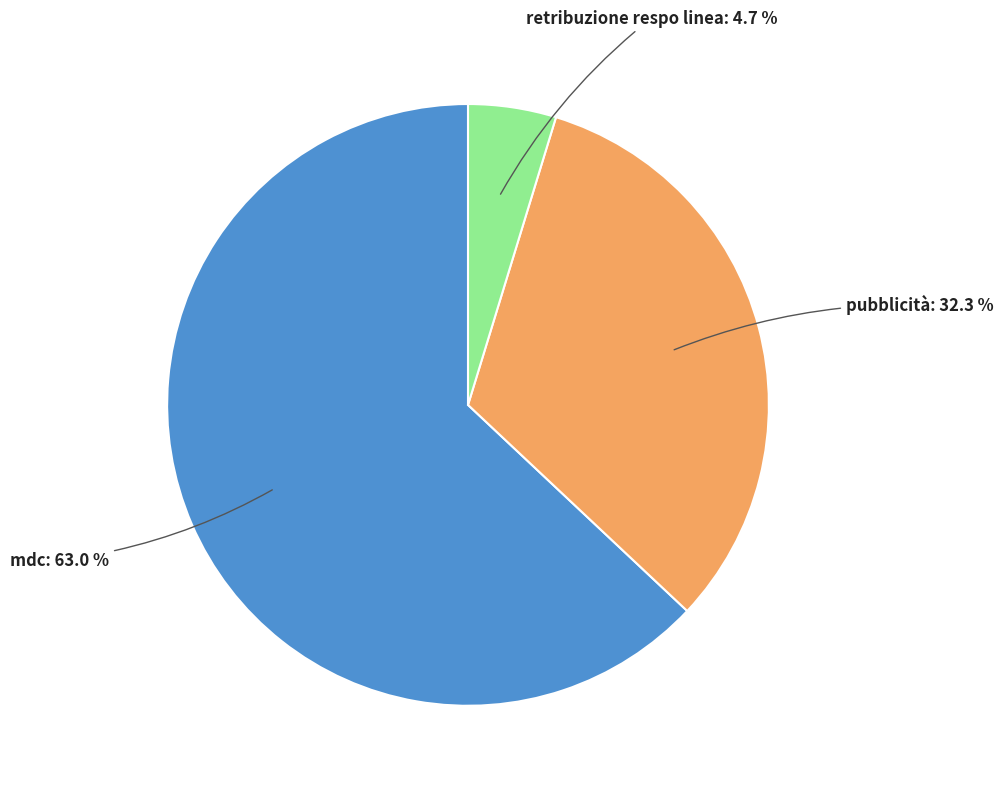

Does any single category account for the majority?

Yes